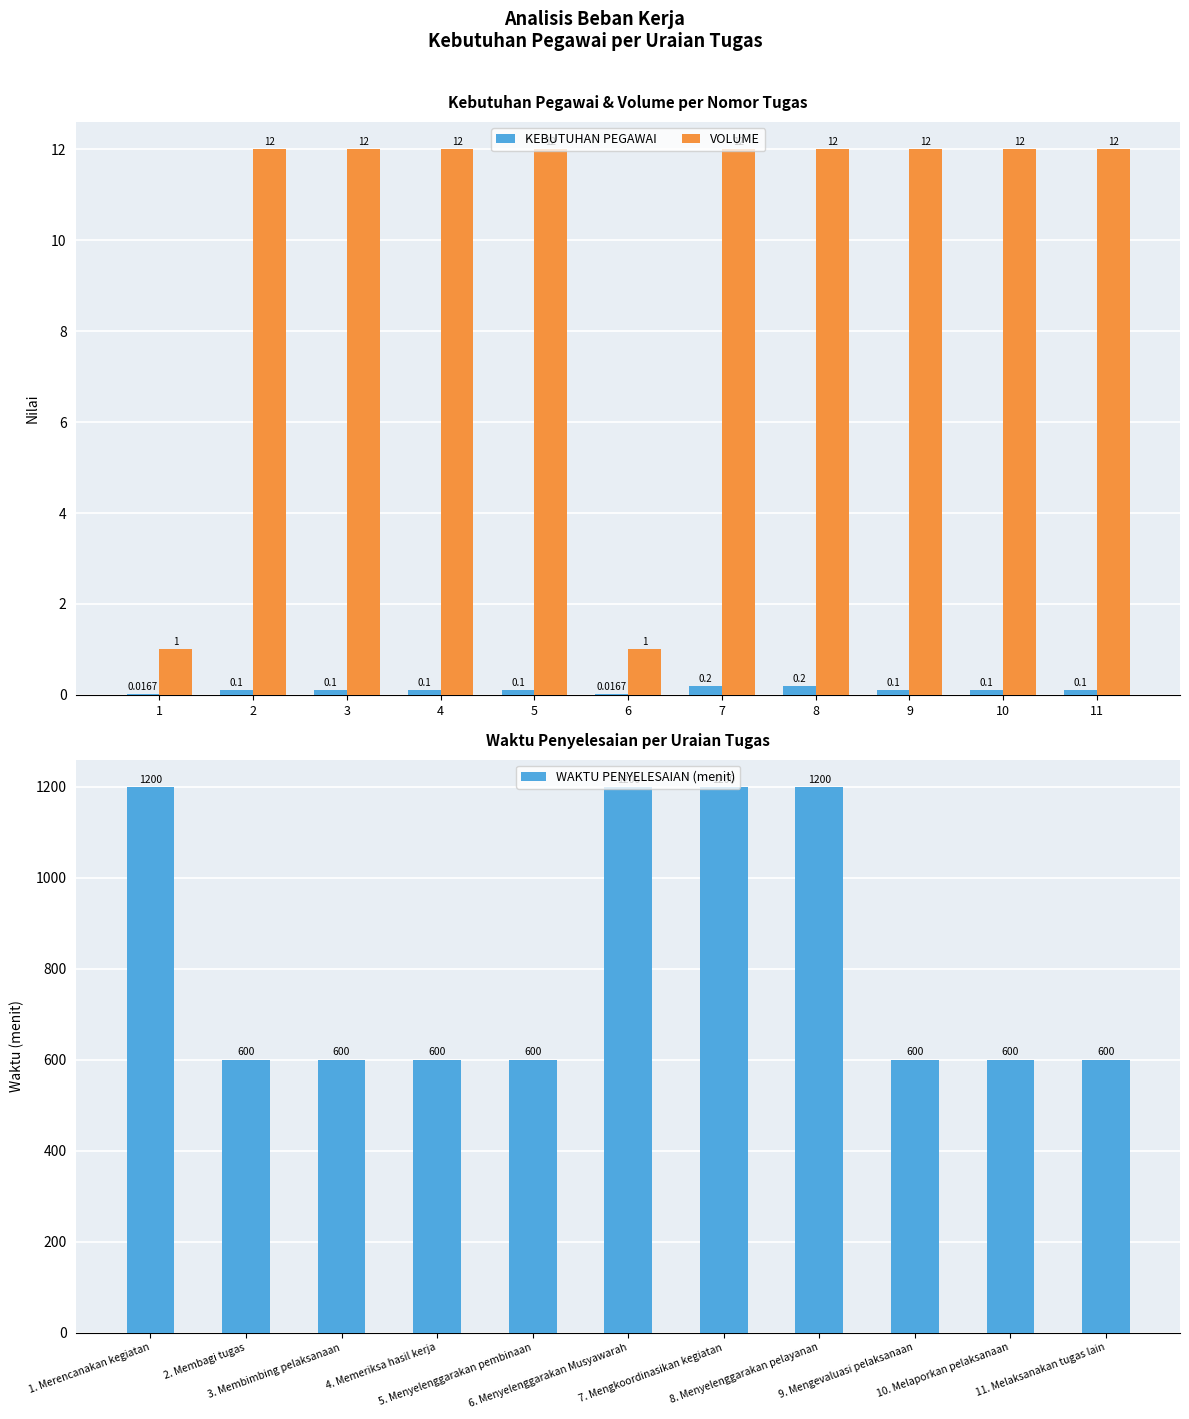

The value of VOLUME at 9 is 4.1. True or false?

False